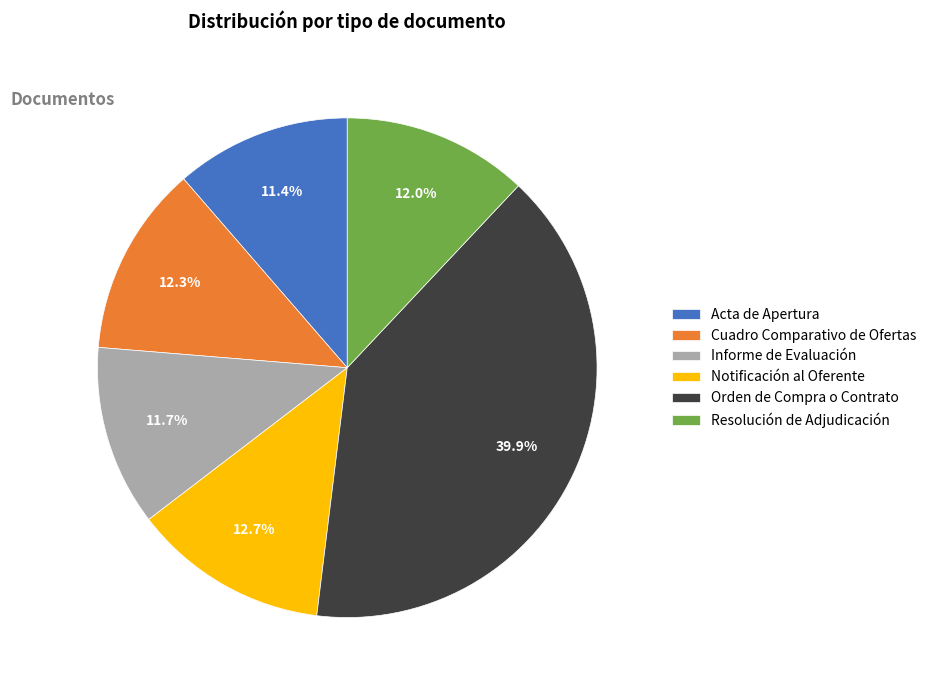

What percentage is the Cuadro Comparativo de Ofertas slice, to the nearest percent?

12%